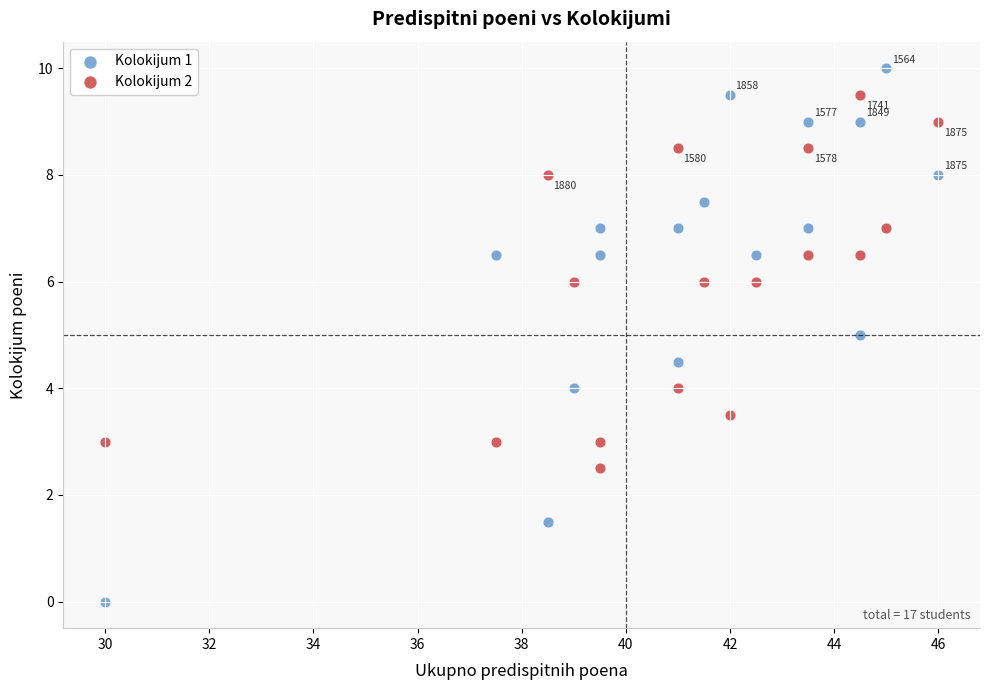

Which series reaches the minimum Y coordinate?

Kolokijum 1